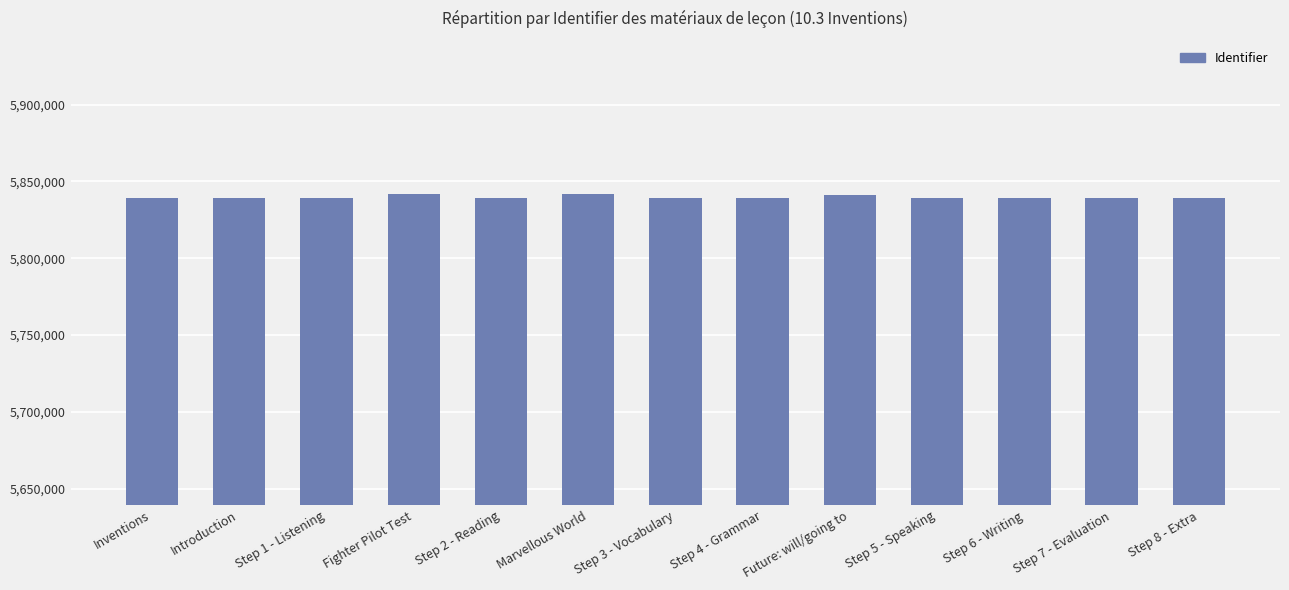

What is the difference between the values at Step 5 - Speaking and Inventions?

15